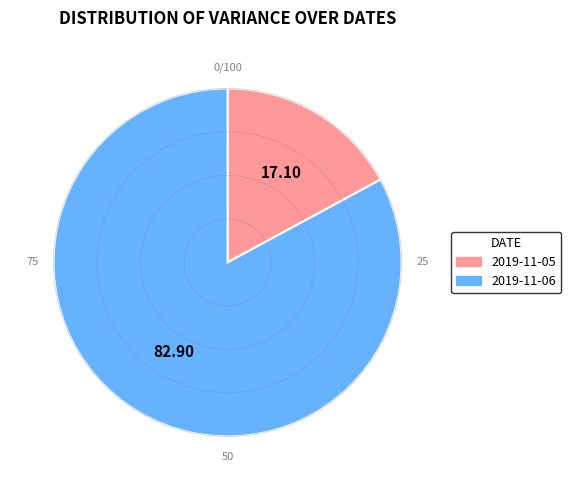

Is the sum of 2019-11-06 and 2019-11-05 greater than half?

Yes